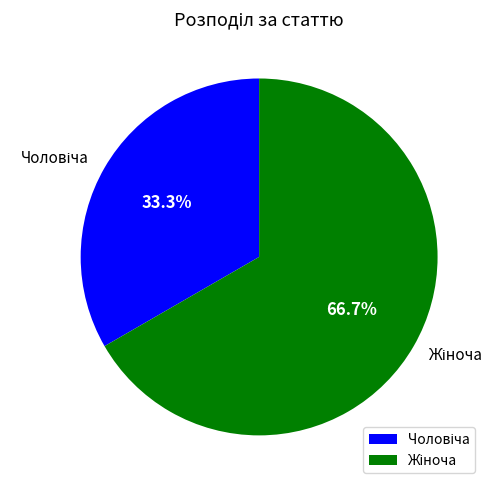

Is there a majority slice in this chart?

Yes